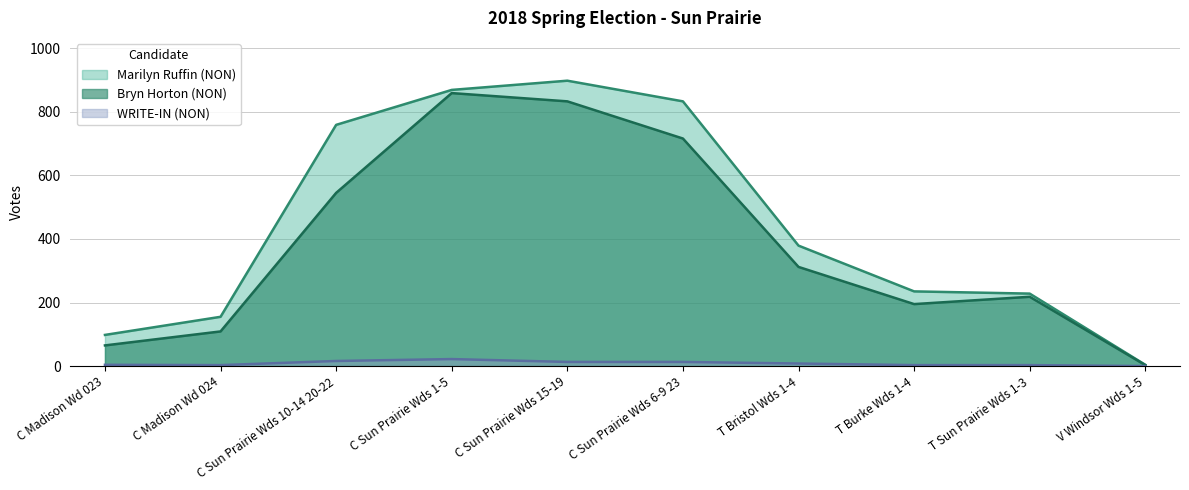

What is the label of the 9th point from the right?

C Madison Wd 024